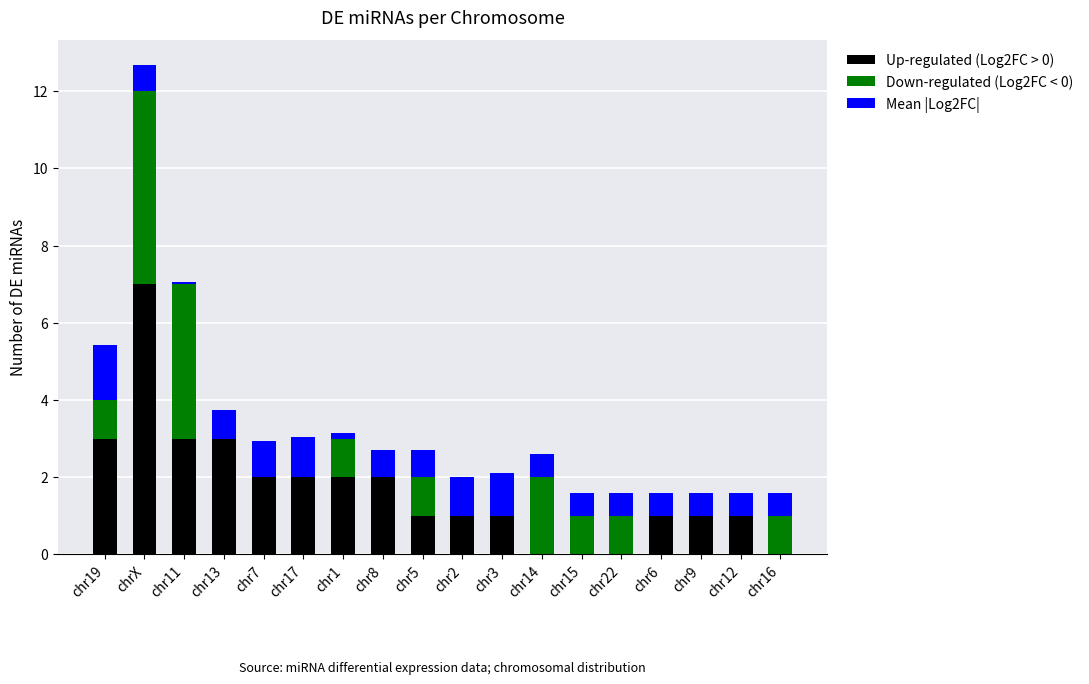

How many data points does each series have?

18